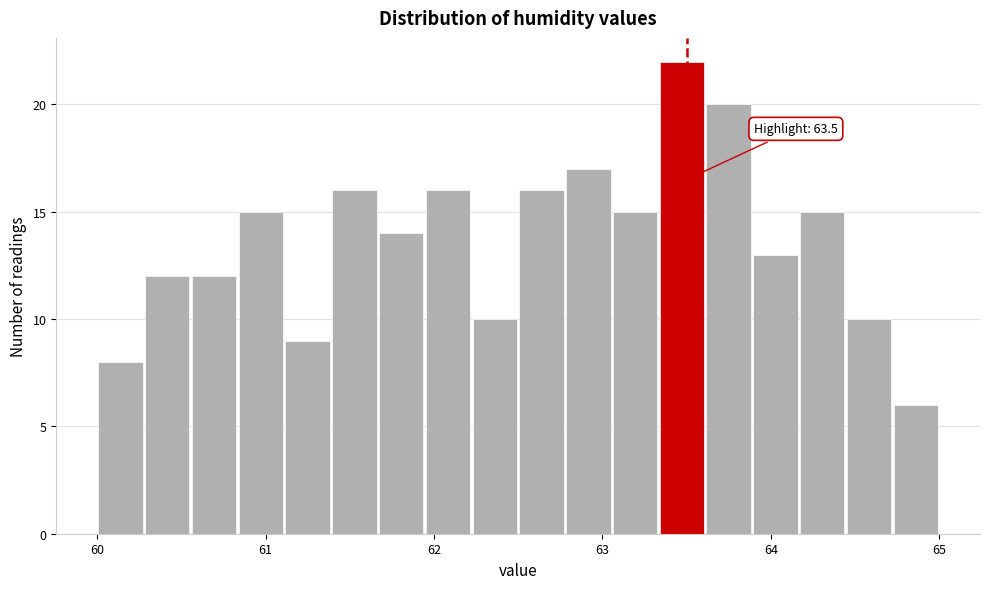

Around what value on the x-axis is the tallest bar? Give the approximate position of its centre, as read against the axis.

63.5